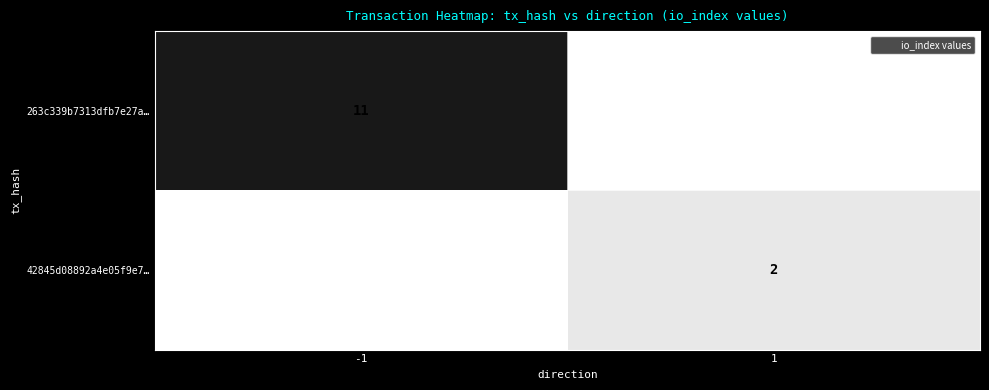

True or false: 263c339b7313dfb7e27a… has a value of 11 at -1.

True